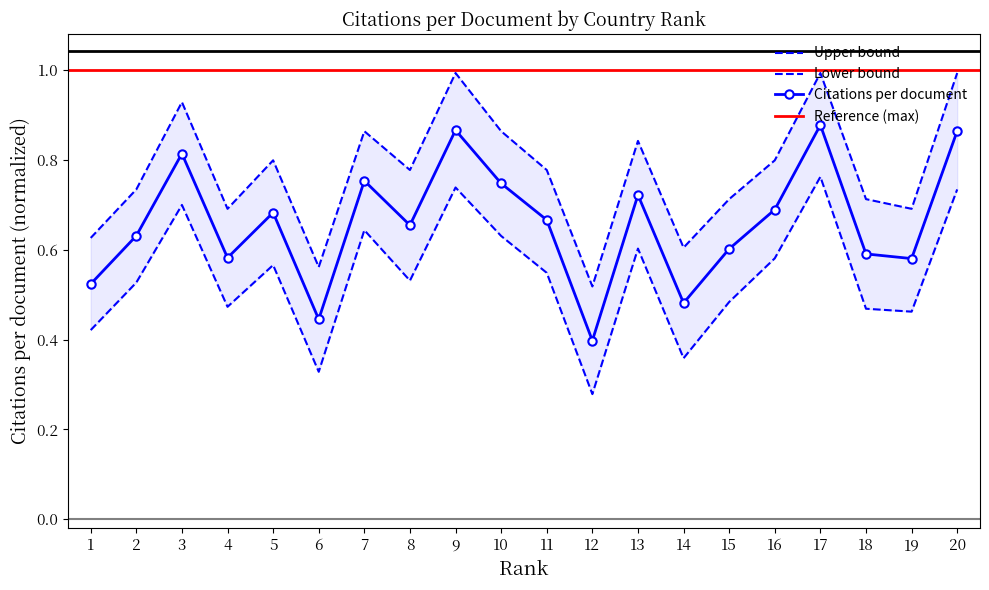

Is it true that upper equals 0.7 at 15?

True